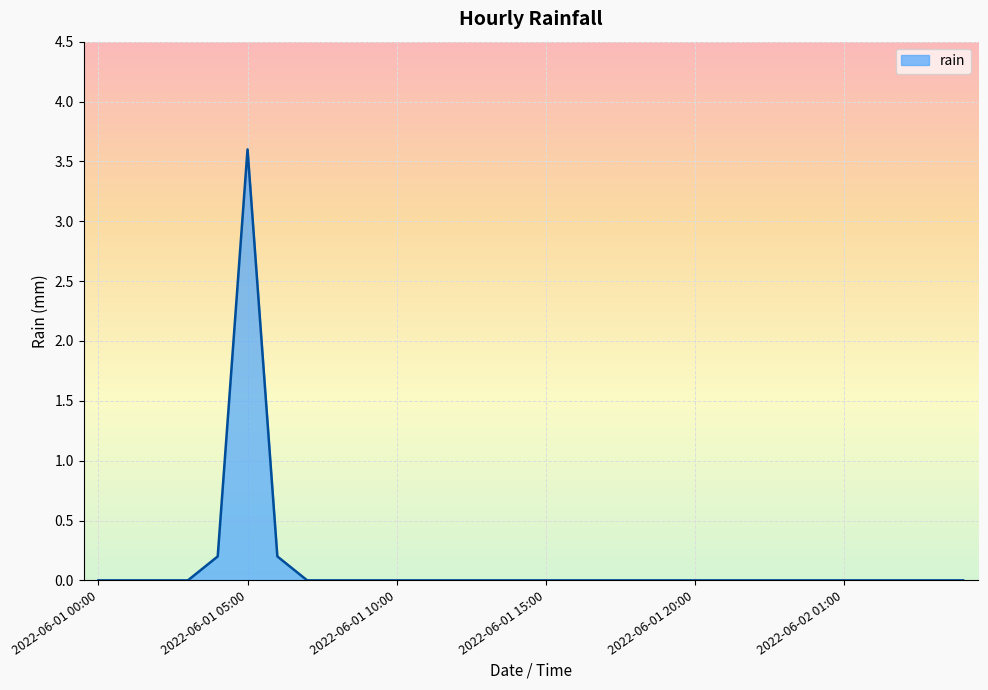

What is the maximum value shown in the chart?

3.6